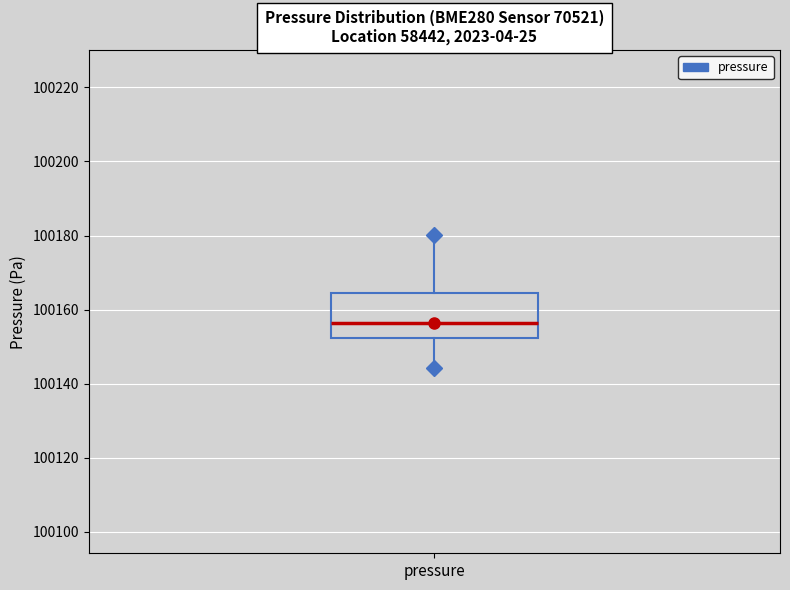

Where is the lower edge of the box for pressure on the y-axis? The values are not printed on the chart, so give them approximately, as read against the axis.

100152